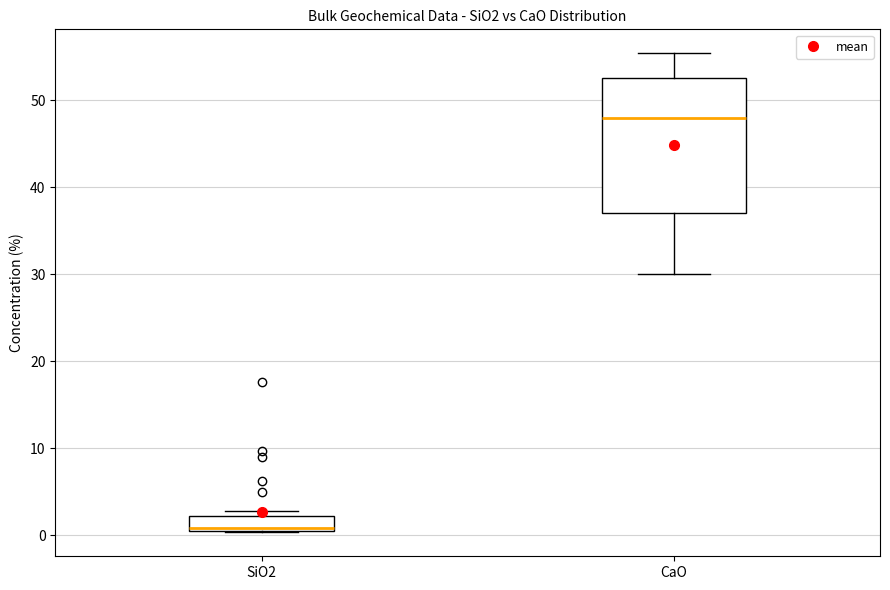

Reading left to right, transcribe this box plot: for each box, give where its median line is, the range the box spans, and where its two whiskers end, as read against the y-axis. The values are not printed on the chart, so give them approximately, as read against the axis.

SiO2: median 1, box 0 to 2, whiskers 0 to 3
CaO: median 48, box 37 to 53, whiskers 30 to 55